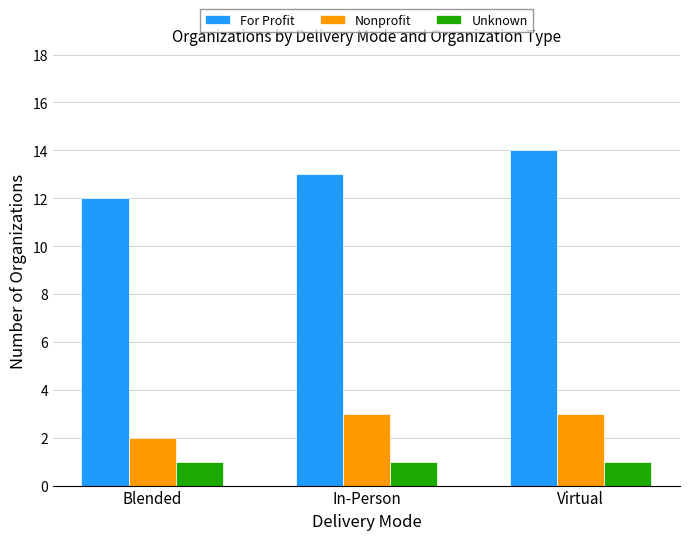

What is the average value of the Nonprofit series?

3